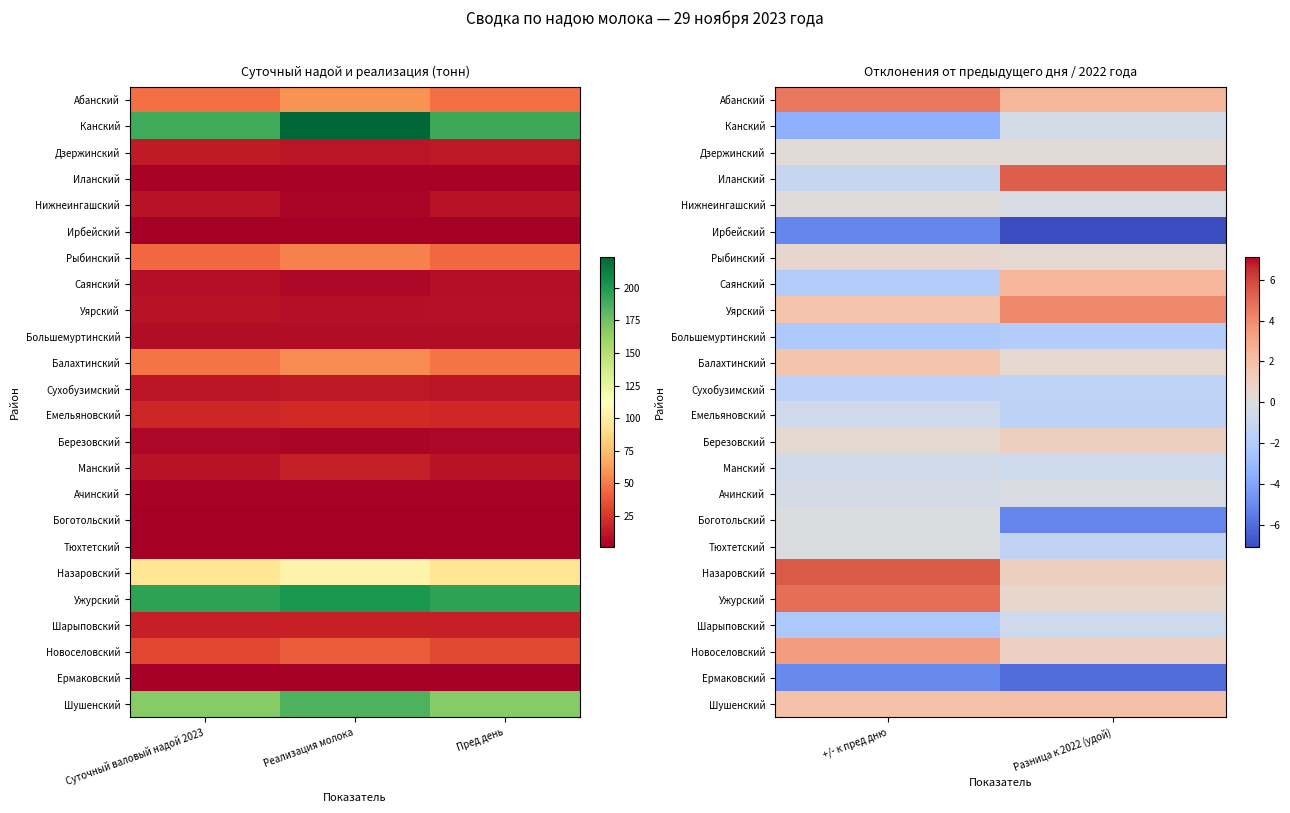

What is the maximum value for Емельяновский?

-0.7